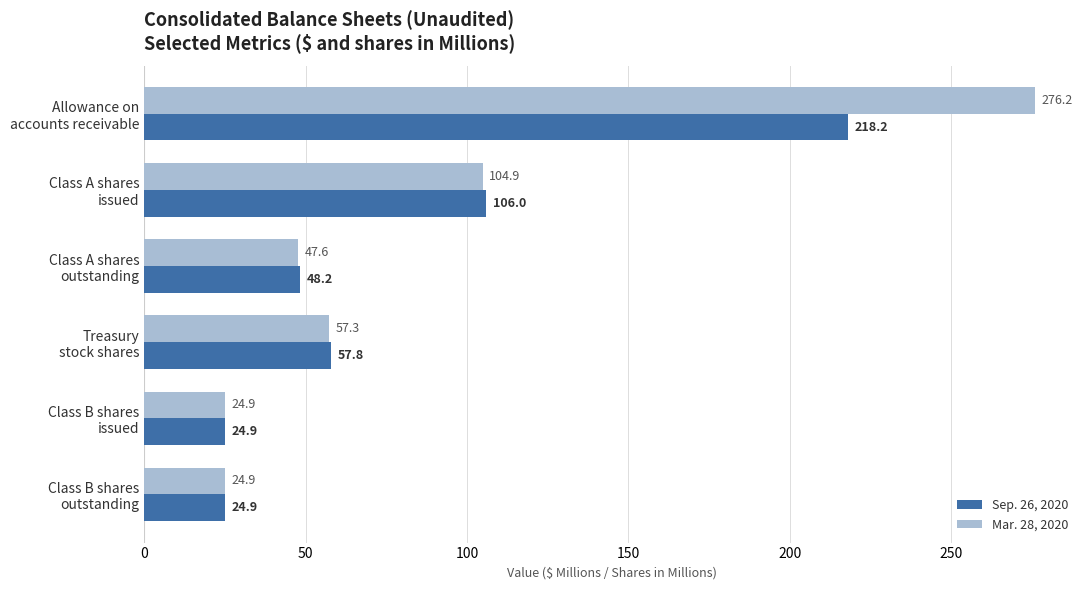

Which series has the largest range (max minus min)?

Mar. 28, 2020